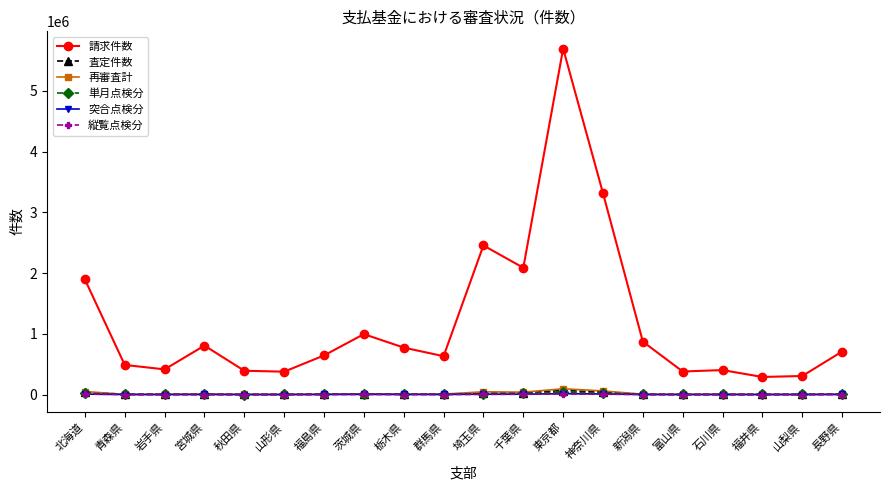

Is it true that 請求件数 equals 5124583 at 神奈川県?

False